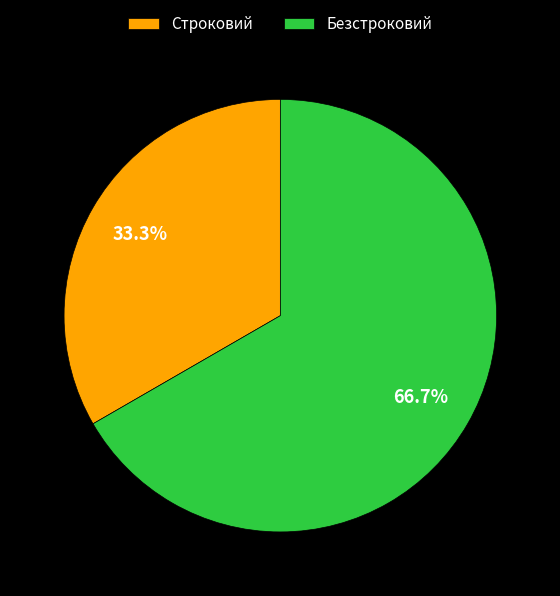

What is the ratio of the value at Строковий to the value at Безстроковий?

0.5